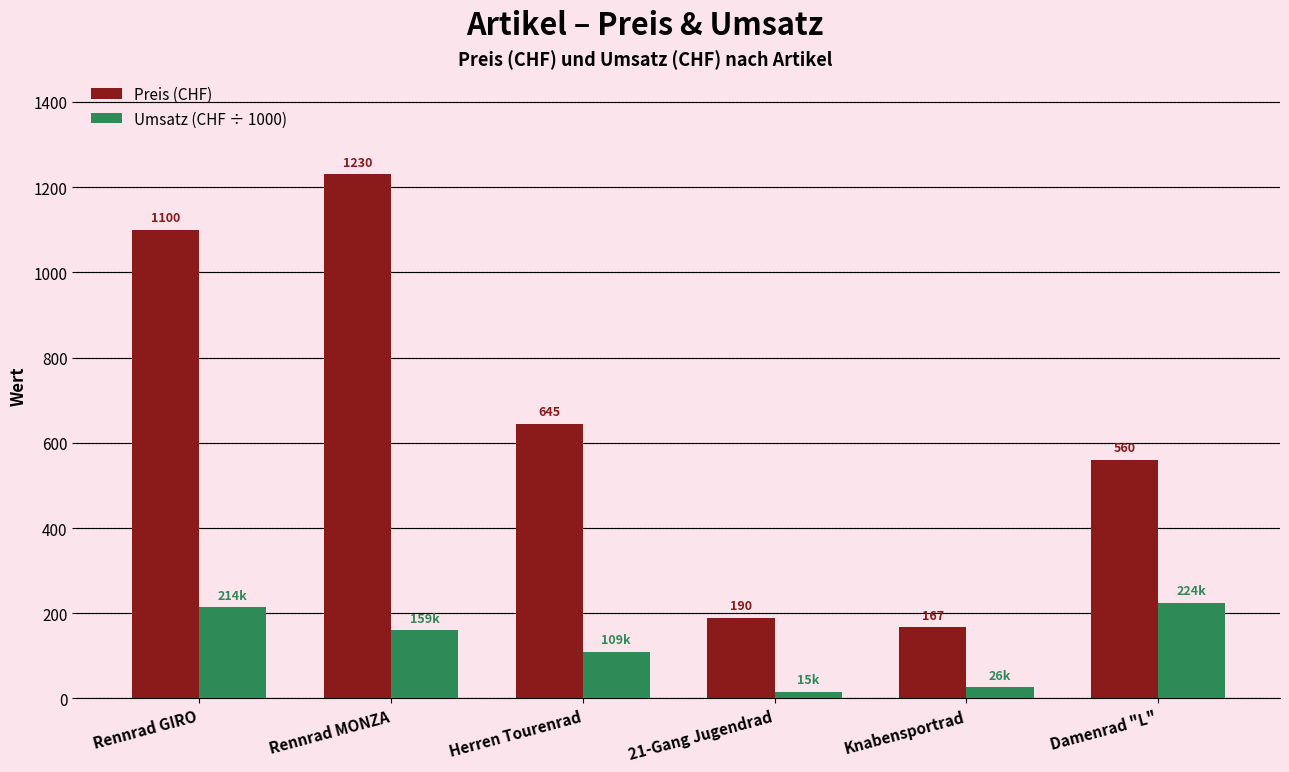

What is the maximum value for Preis (CHF)?

1230.0